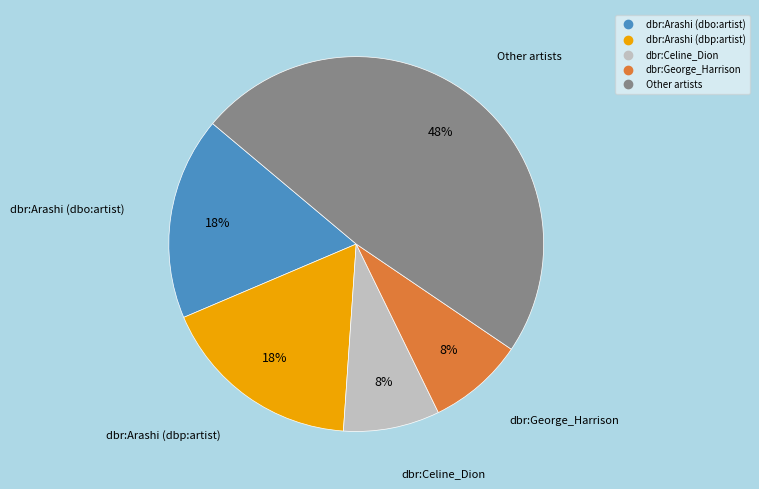

To the nearest percent, what is the difference between the largest and smallest slice percentages?

40%